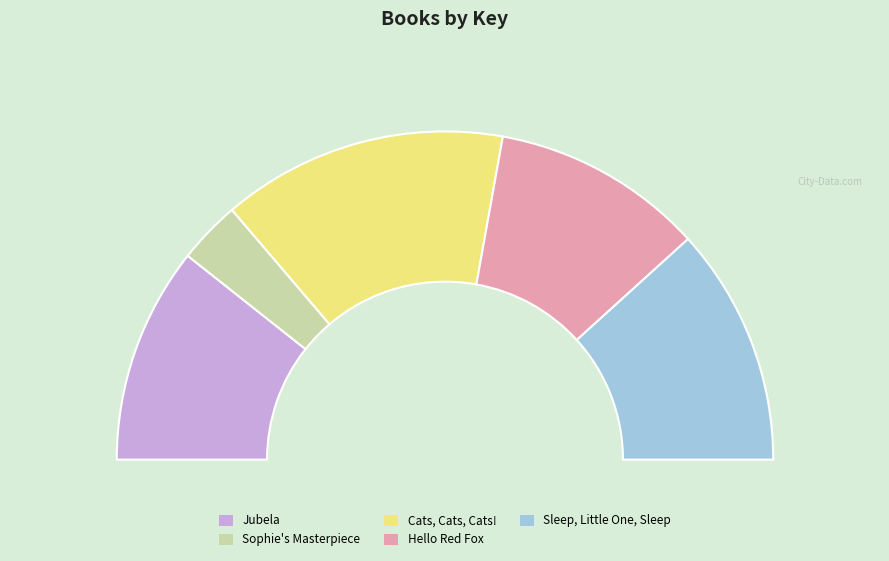

True or false: Jubela accounts for 21% of the total.

True